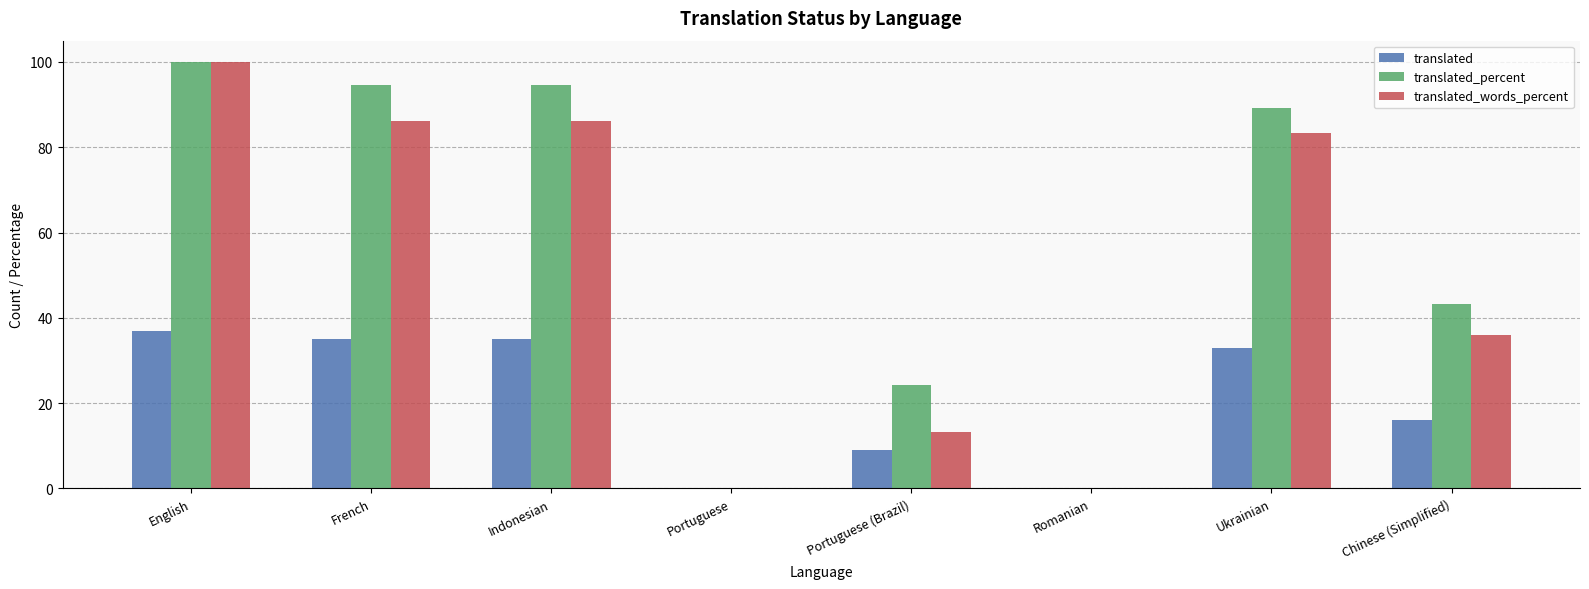

Are the bars horizontal?

No